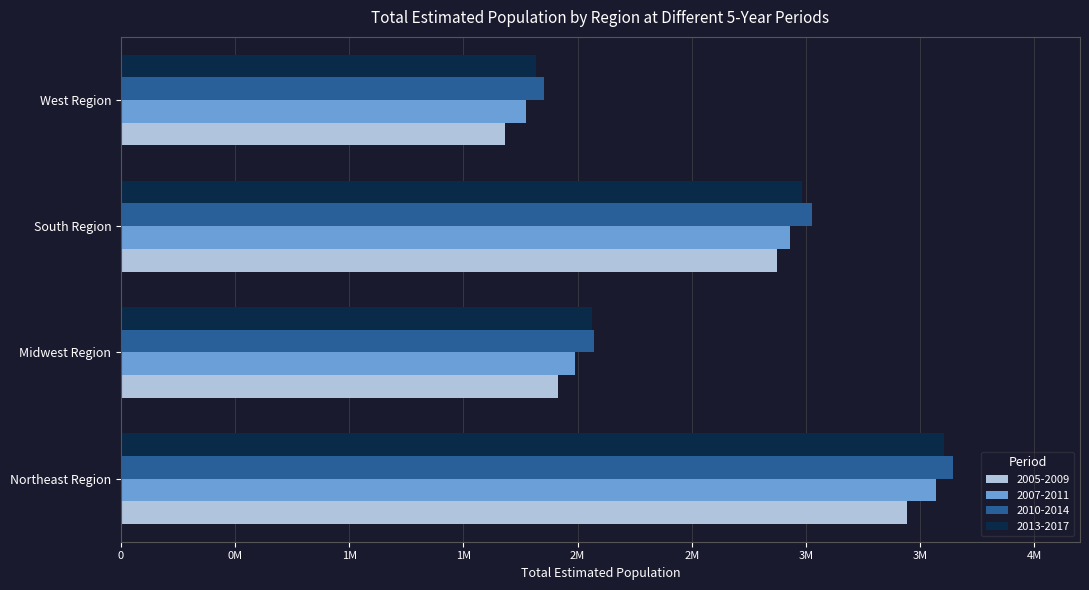

What is the total value across all series at West Region?

7129770